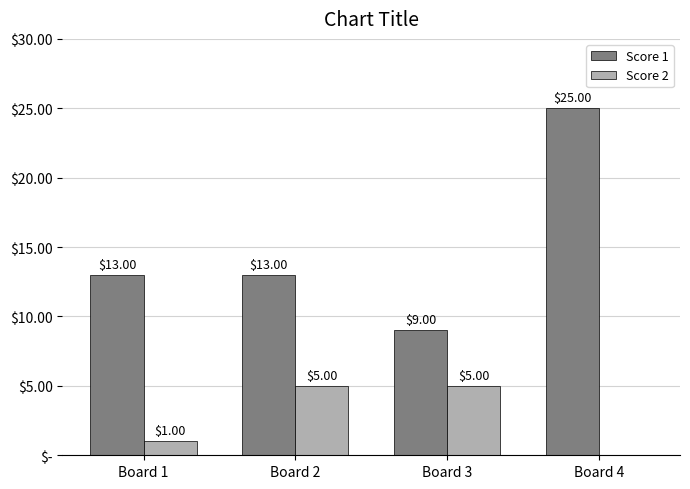

At which label does Score 1 reach its peak?

Board 4